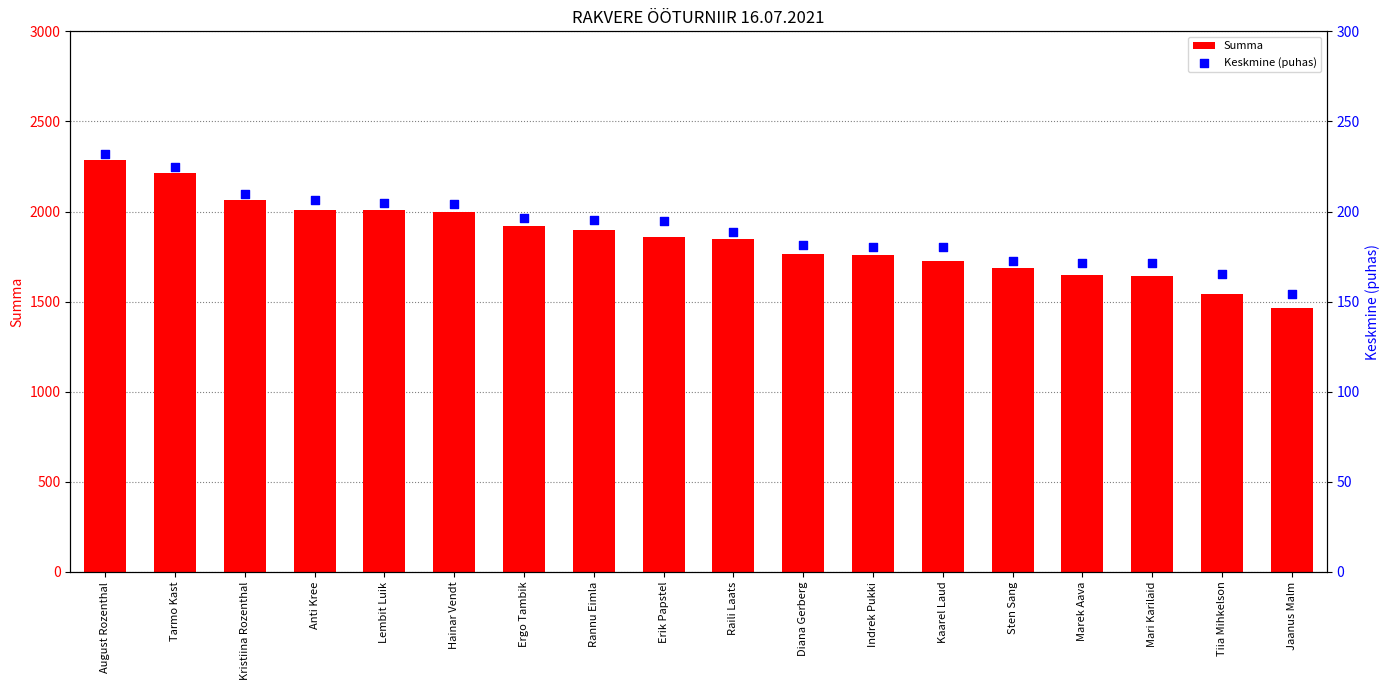

Which series has the largest total across all categories?

Summa